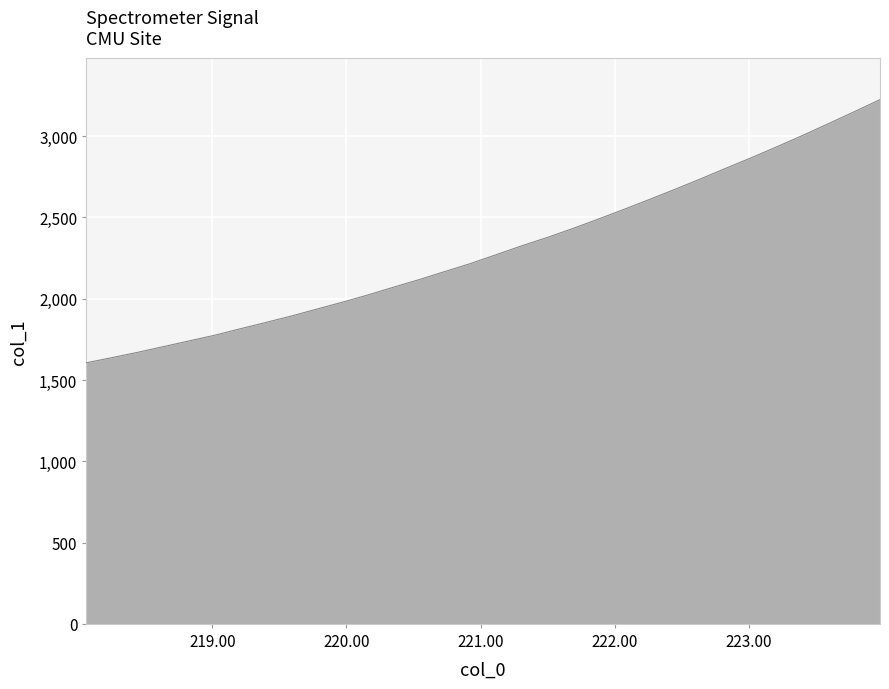

True or false: the data has more than 1 interior local peaks.

False